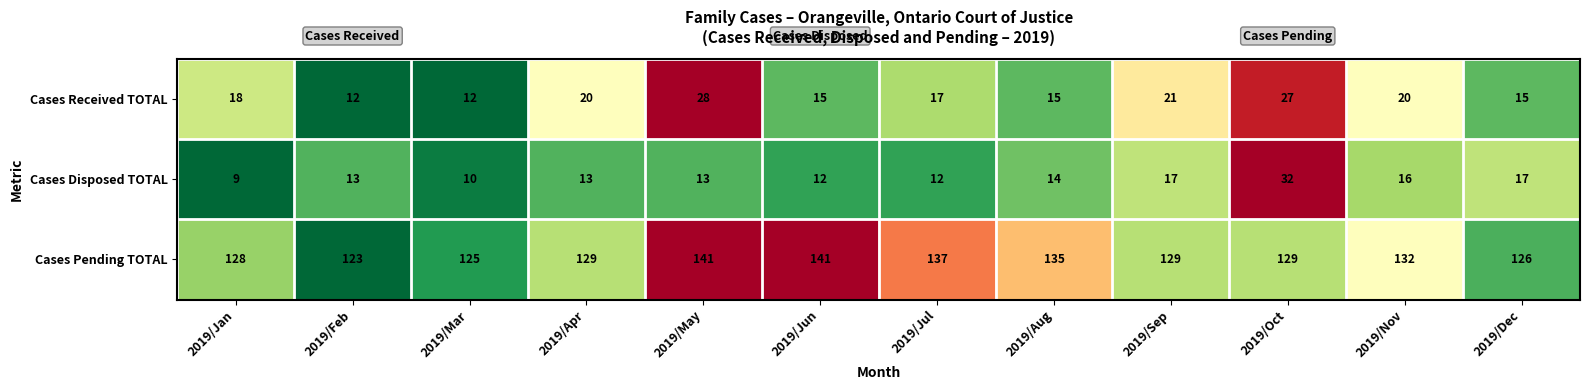

What is the average value of the Cases Pending TOTAL series?

131